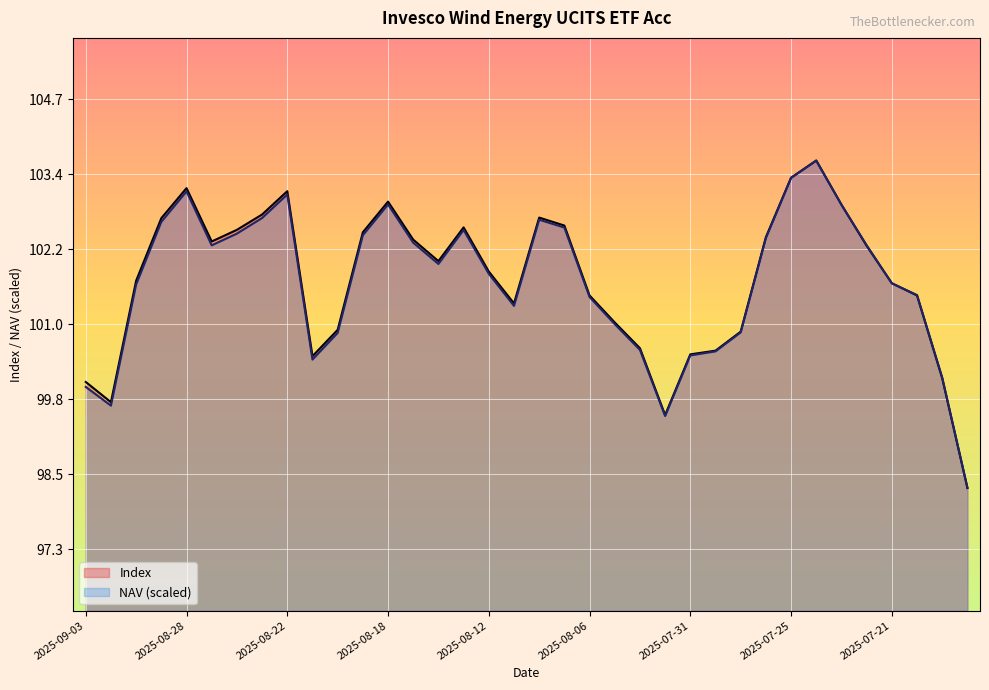

List the series in order of their peak value, highest first.

Index, NAV